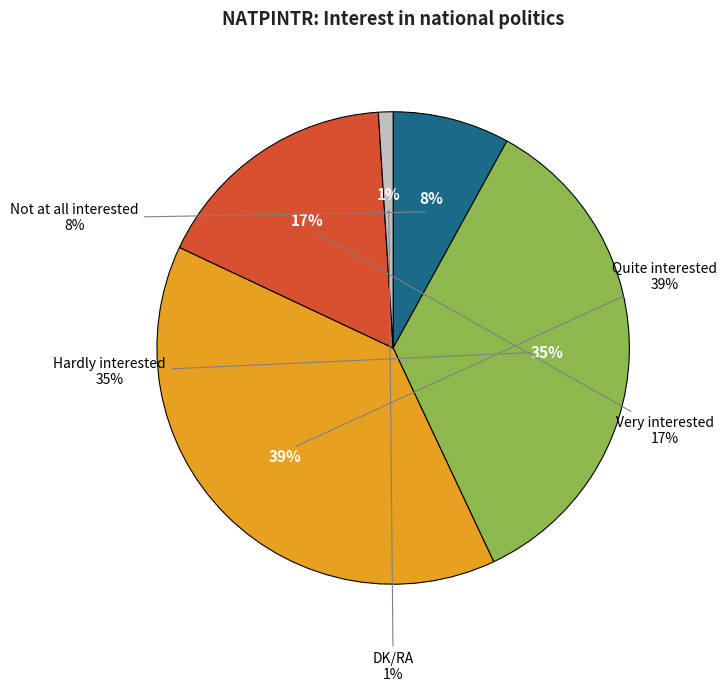

Approximately how many times larger is the value at Not at all interested compared to Quite interested?

0.2